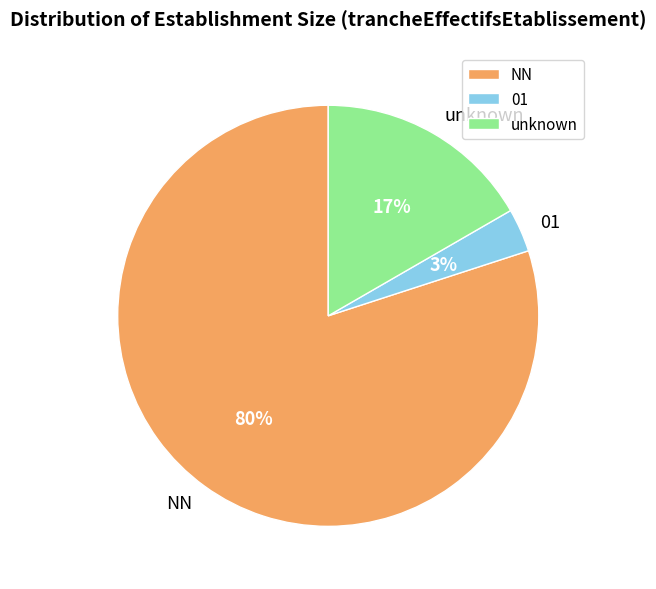

Do NN and 01 together represent more than half of the pie?

Yes